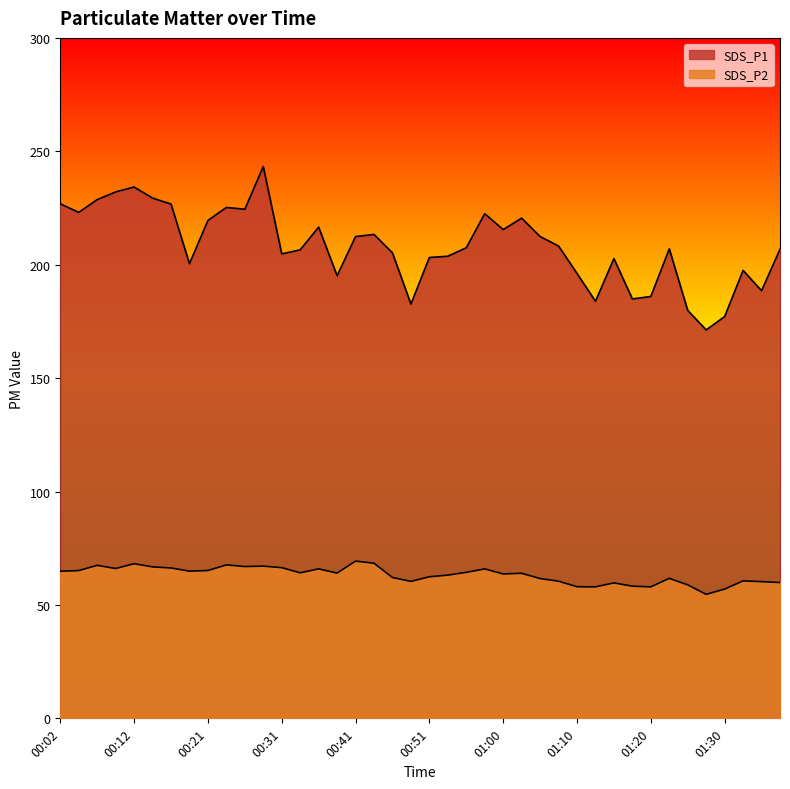

How many lines are shown in the chart?

2